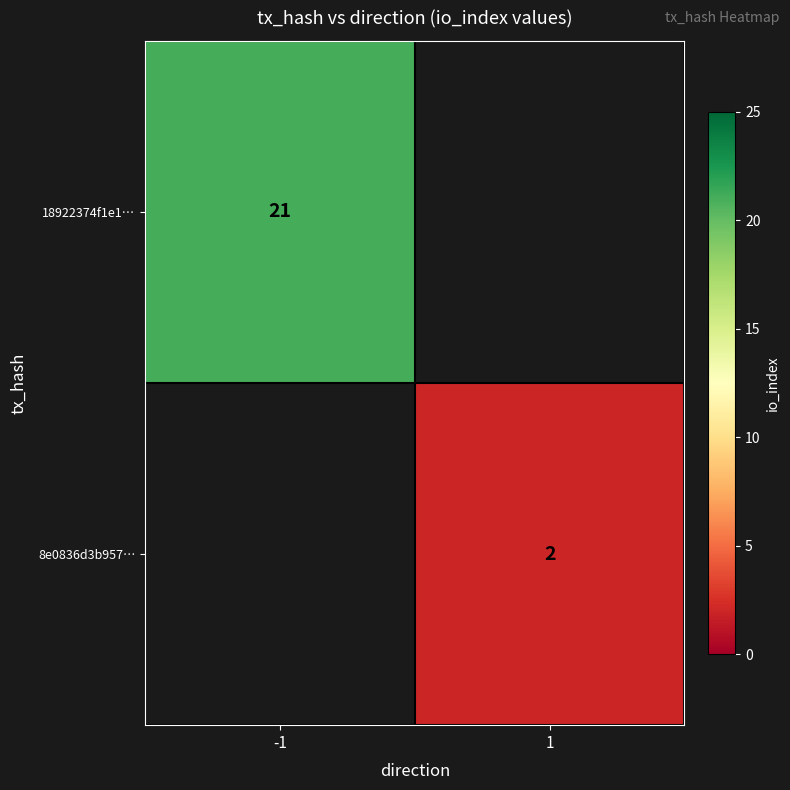

True or false: 18922374f1e1… has a value of 34 at -1.

False